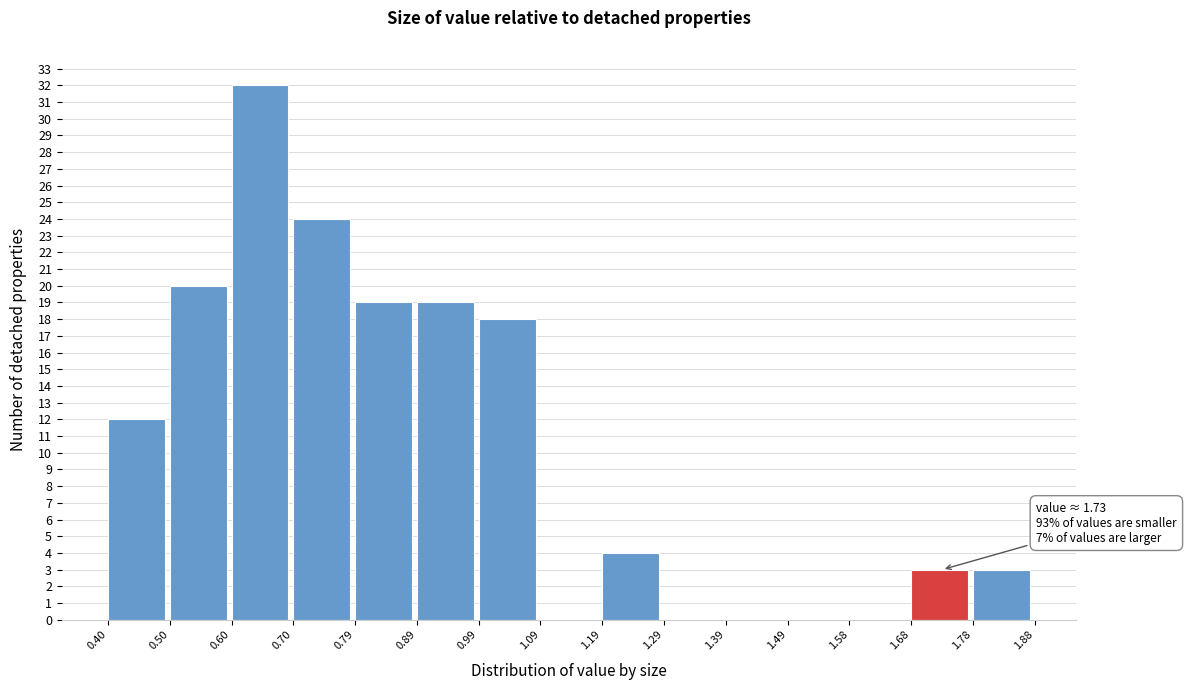

Which range on the x-axis has the tallest bar?

0.60 to 0.70